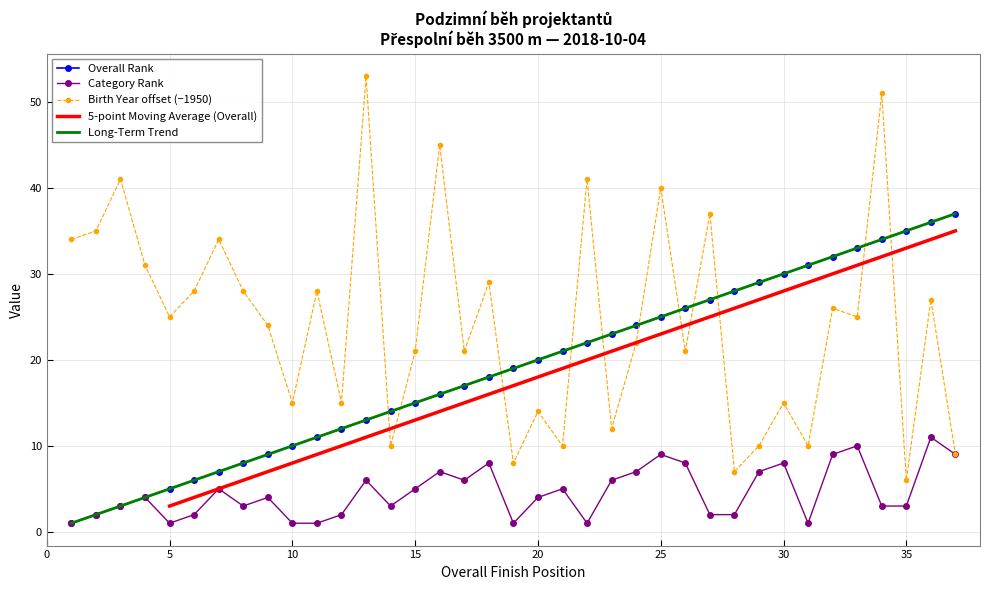

Which series changed the most between 9 and 17?

Overall Rank